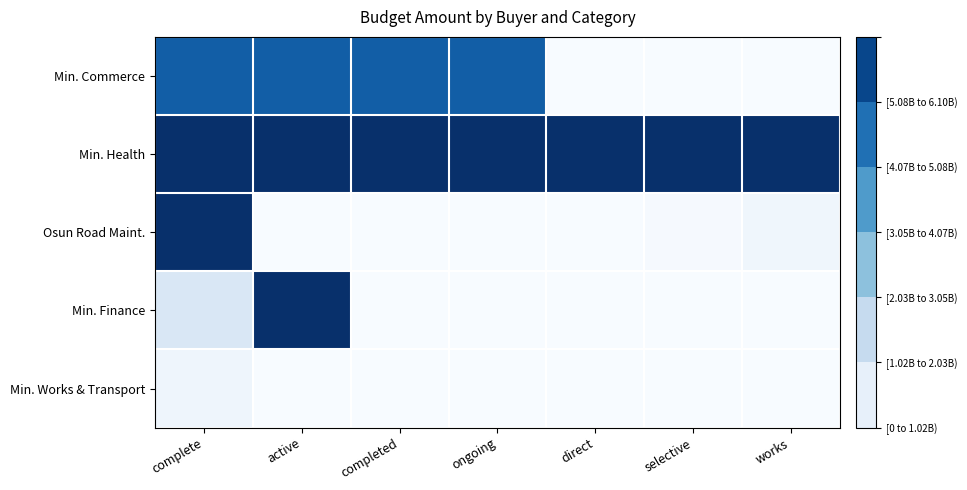

Reading left to right, what are all the values shown in this chart?

Min. Commerce: complete=5009300000	active=5009300000	completed=5009300000	ongoing=5009300000	direct=0	selective=0	works=0
Min. Health: complete=6100000000	active=6100000000	completed=6100000000	ongoing=6100000000	direct=6100000000	selective=6100000000	works=6100000000
Osun Road Maint.: complete=6100000000	active=3410020	completed=2947164	ongoing=7375811	direct=3032469	selective=48779418	works=236387201
Min. Finance: complete=915277016	active=6100000000	completed=0	ongoing=0	direct=0	selective=0	works=0
Min. Works & Transport: complete=278864476	active=0	completed=0	ongoing=0	direct=0	selective=0	works=0